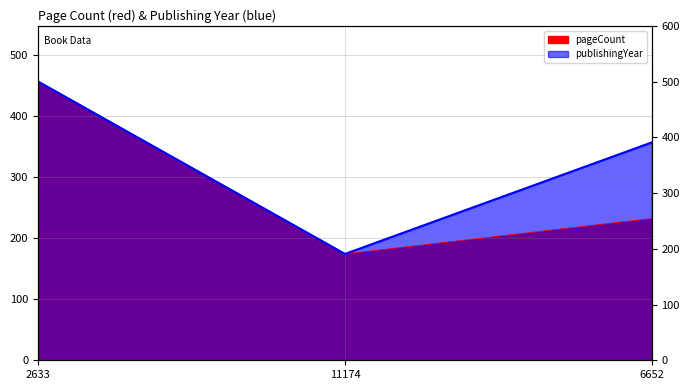

Reading left to right, transcribe all the data shown in this chart.

pageCount: 456.0	174.0	232.0
publishingYear: 456.0	174.0	356.5